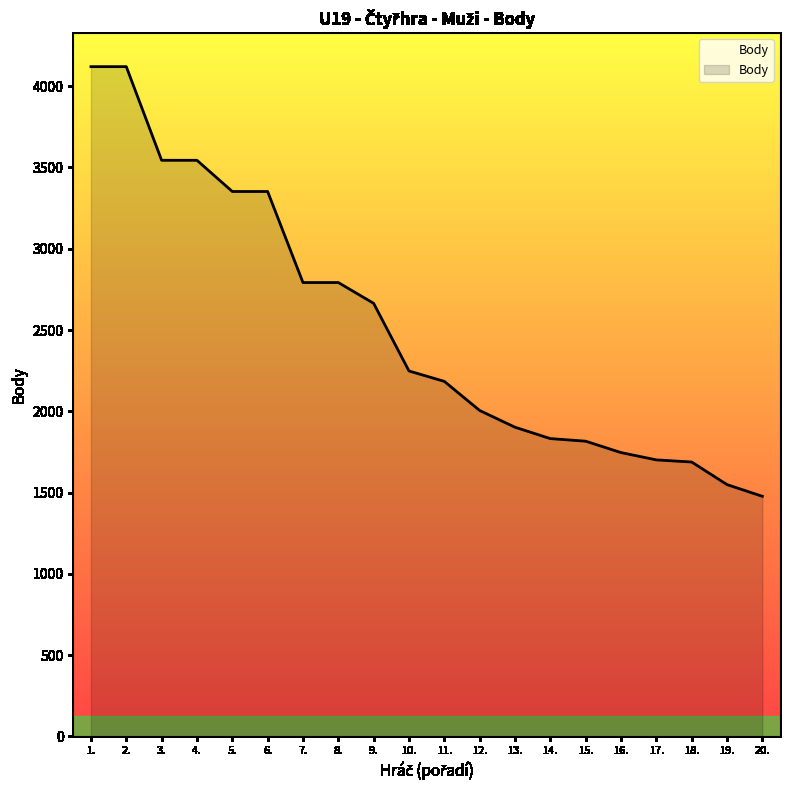

What is the change in value from 12. to 14.?

-173